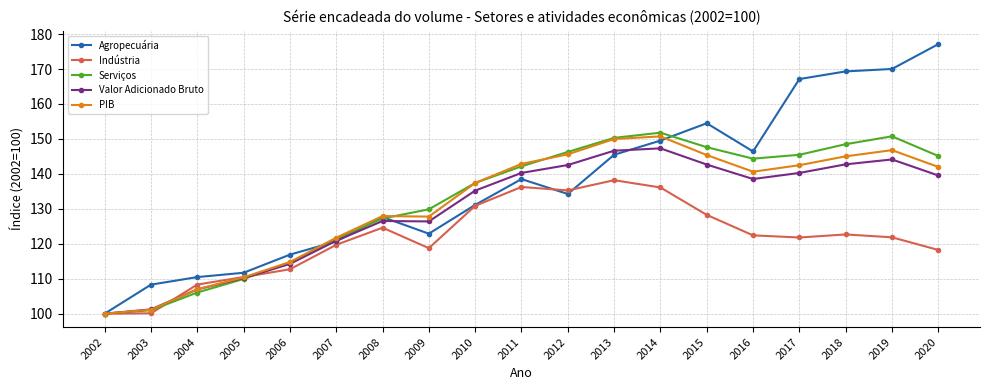

Is the value of Agropecuária at 2004 greater than the value of PIB at 2015?

No